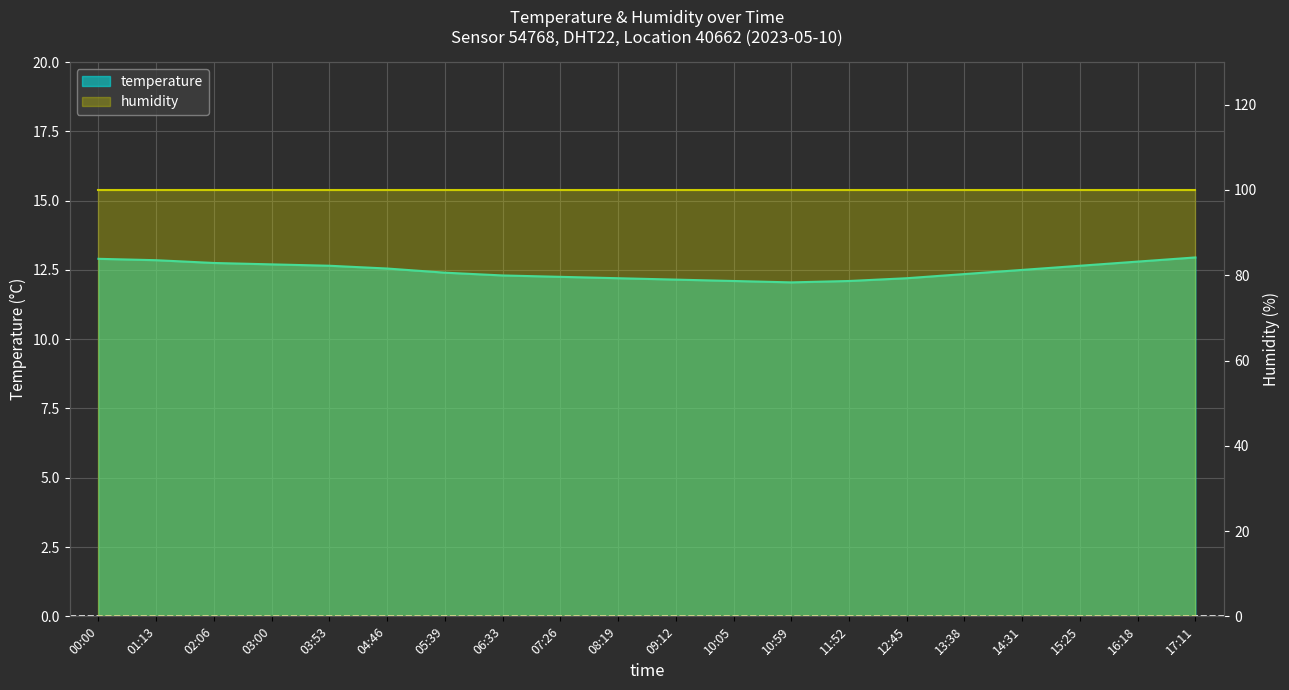

What is the ratio of the value at 07:26 to the value at 06:33?

1.0